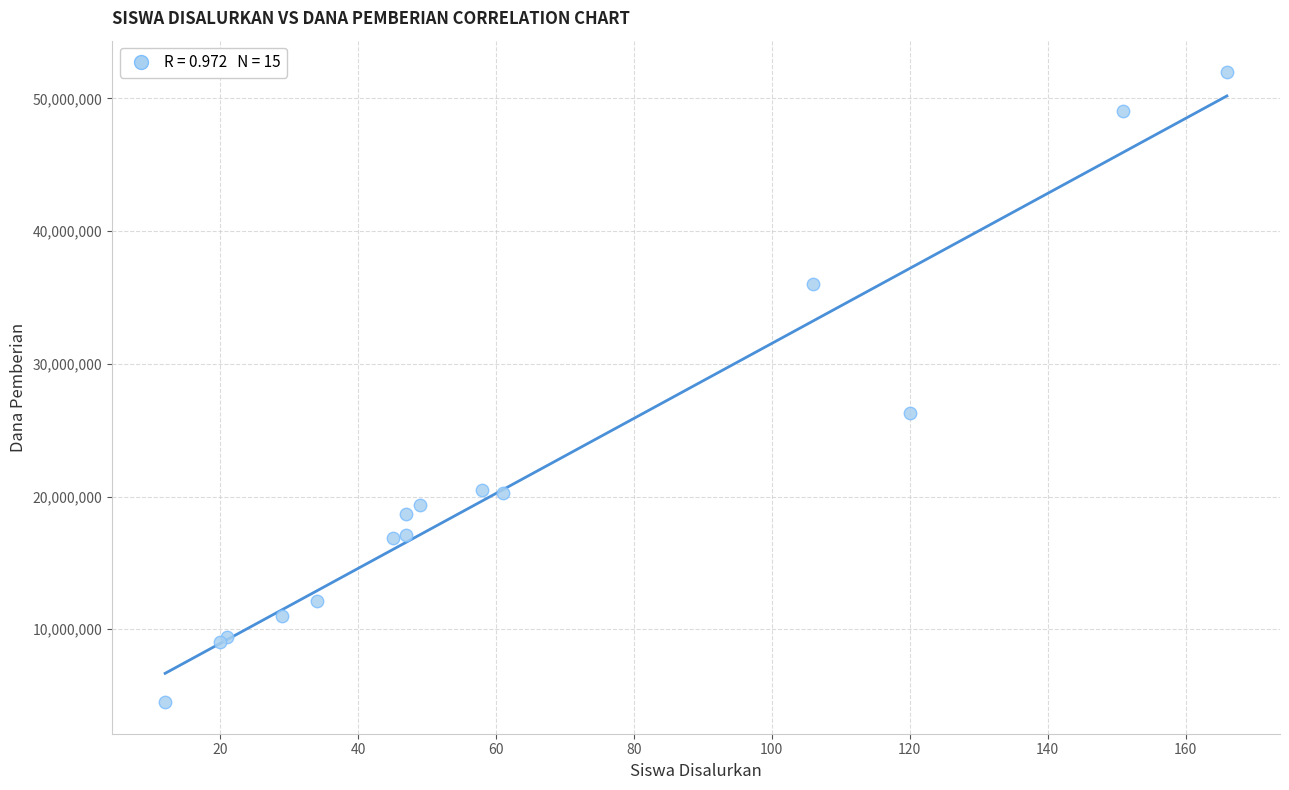

What Y value in the scatter plot is closest to 28237500?

26325000